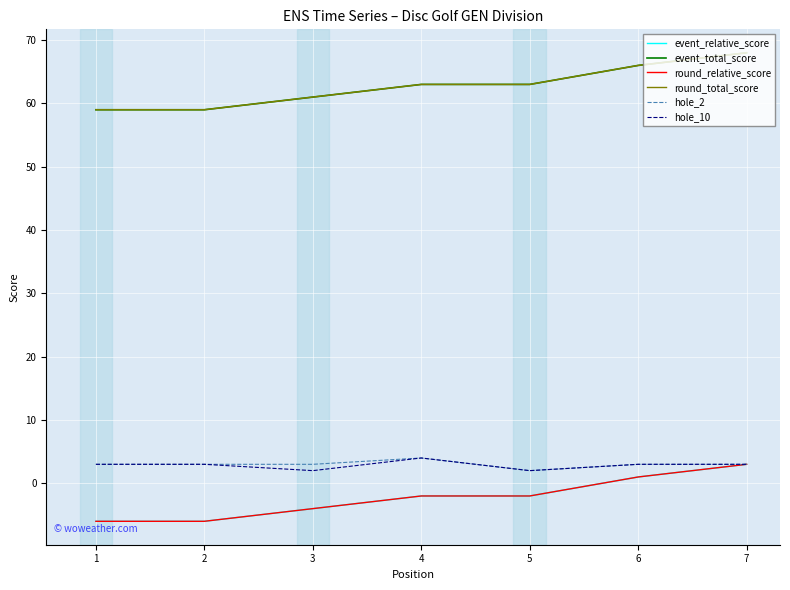

Which has a higher value, 2 or 1?

2